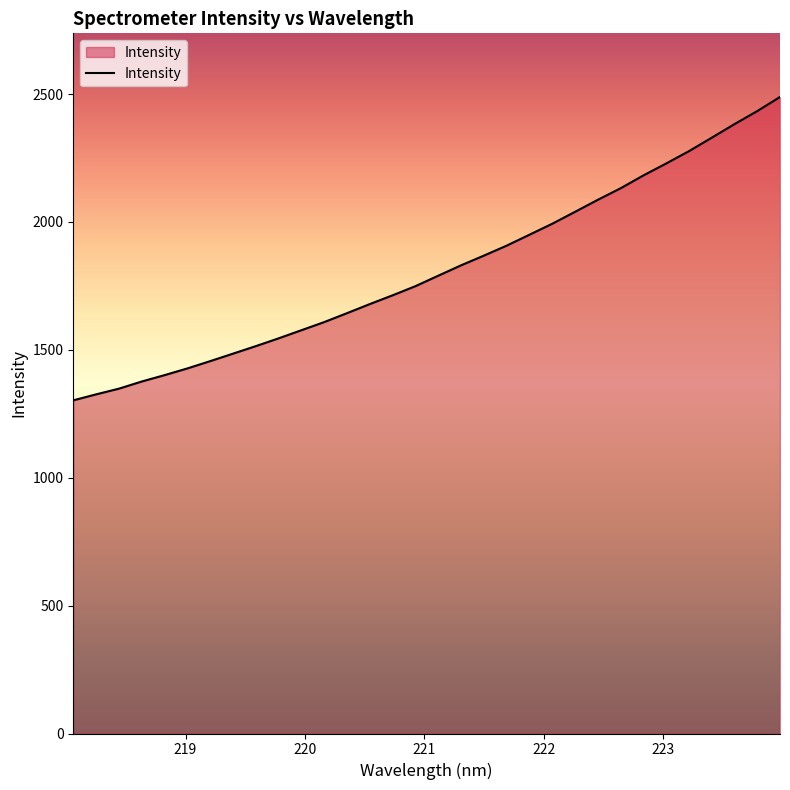

What is the minimum value shown in the chart?

1302.5